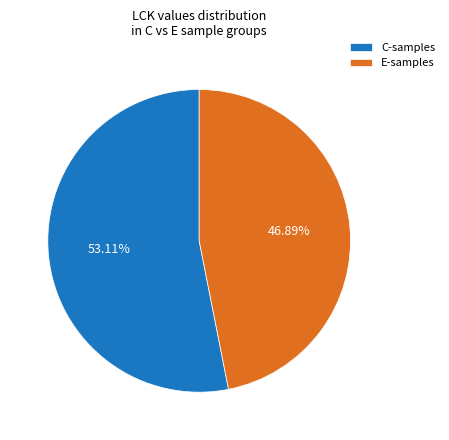

How many segments does this pie chart have?

2